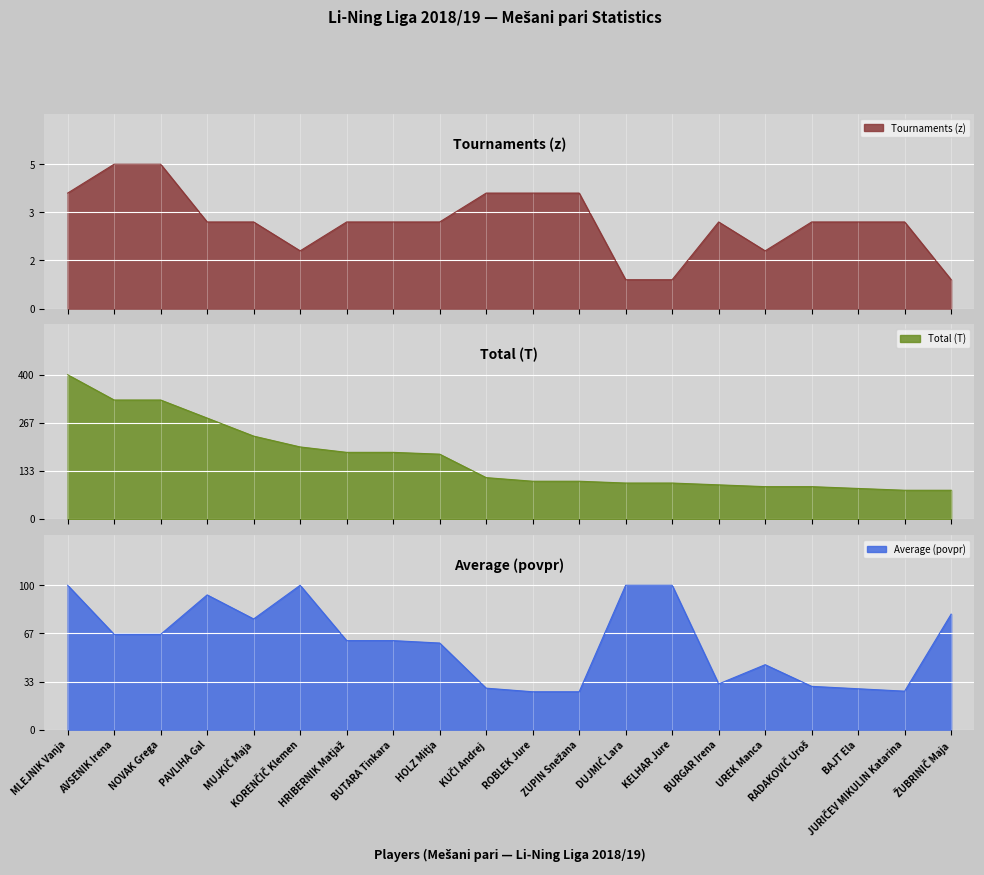

List the labels in order of Tournaments (z) value, smallest first.

DUJMIĆ Lara, KELHAR Jure, ŽUBRINIČ Maja, KORENČIČ Klemen, UREK Manca, PAVLIHA Gal, MUJKIČ Maja, HRIBERNIK Matjaž, BUTARA Tinkara, HOLZ Mitja, BURGAR Irena, RADAKOVIČ Uroš, BAJT Ela, JURIČEV MIKULIN Katarina, MLEJNIK Vanja, KUČI Andrej, ROBLEK Jure, ZUPIN Snežana, AVSENIK Irena, NOVAK Grega